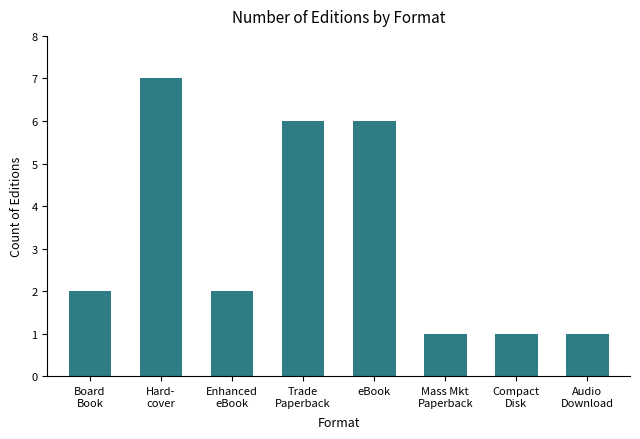

What is the label of the 4th bar from the left?

Trade
Paperback